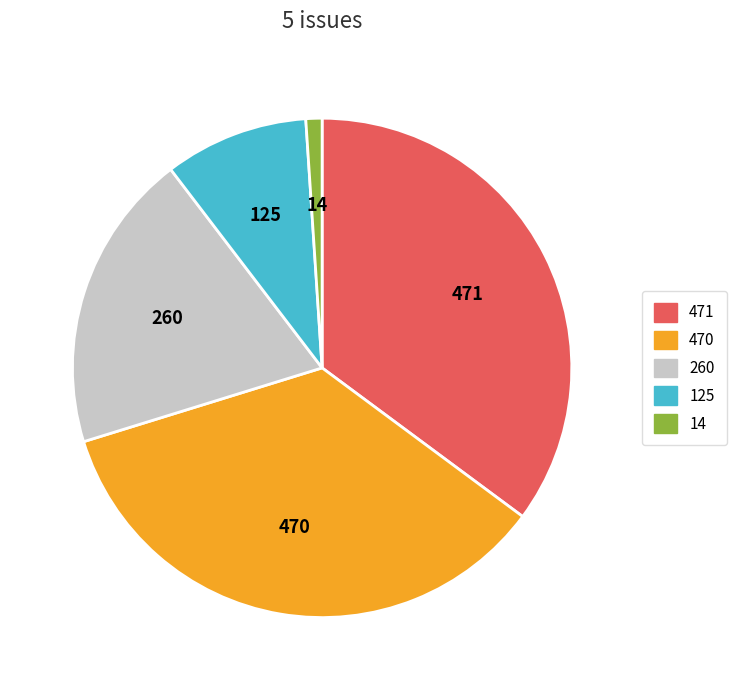

Is there any slice that represents more than half of the pie?

No